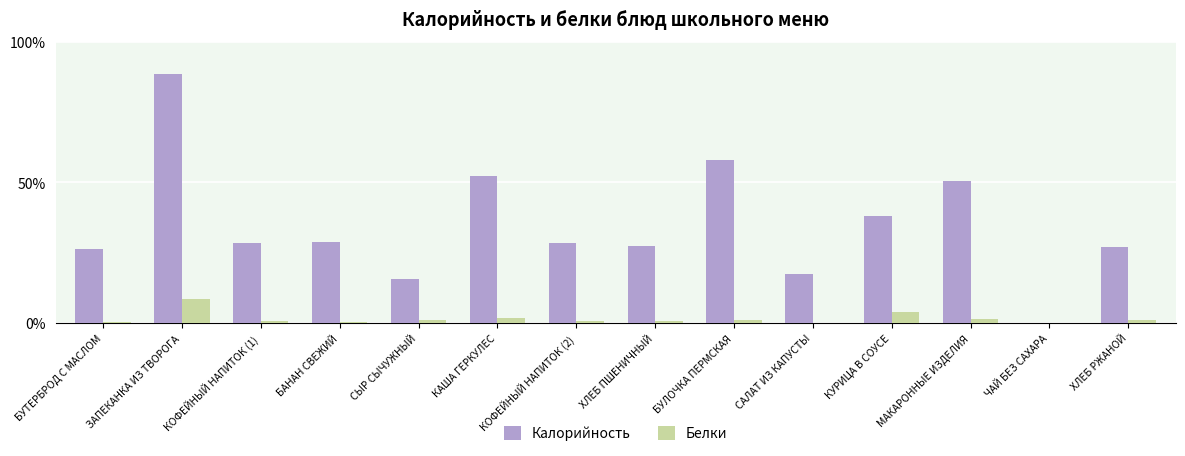

What is the total value across all series at БУЛОЧКА ПЕРМСКАЯ?

255.0